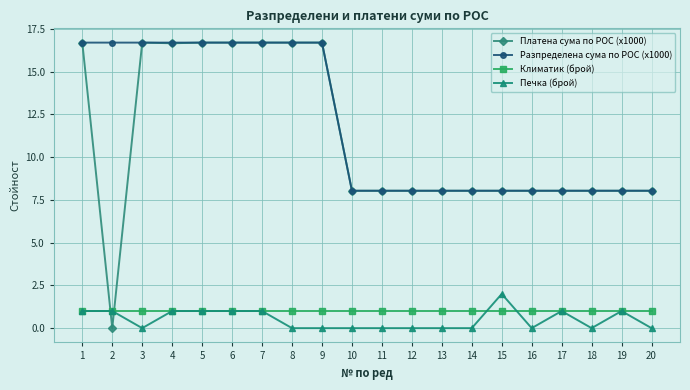

What is the difference between the highest and lowest values at 14?

8.0